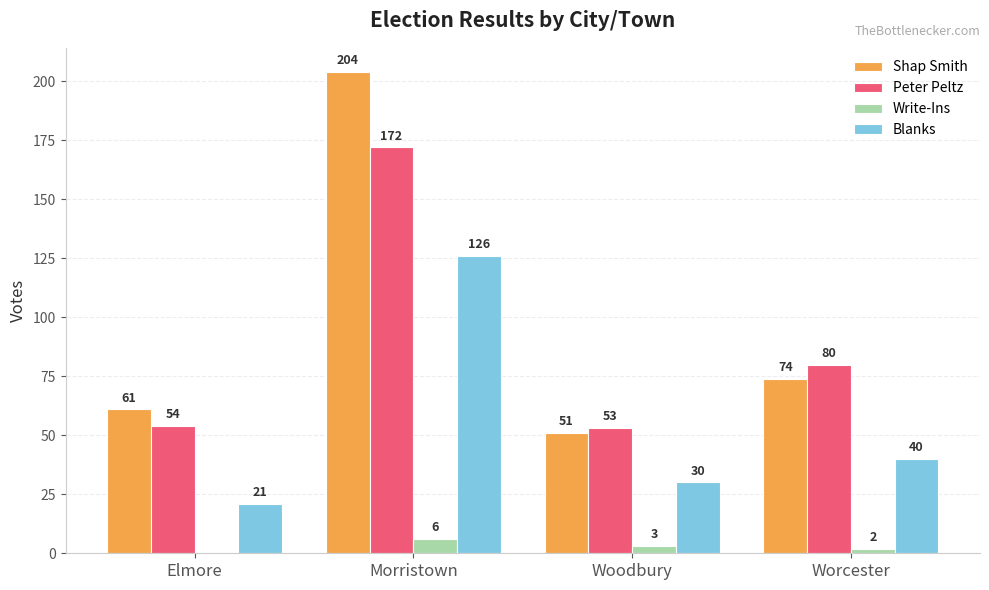

Which series changed the most between Morristown and Woodbury?

Shap Smith